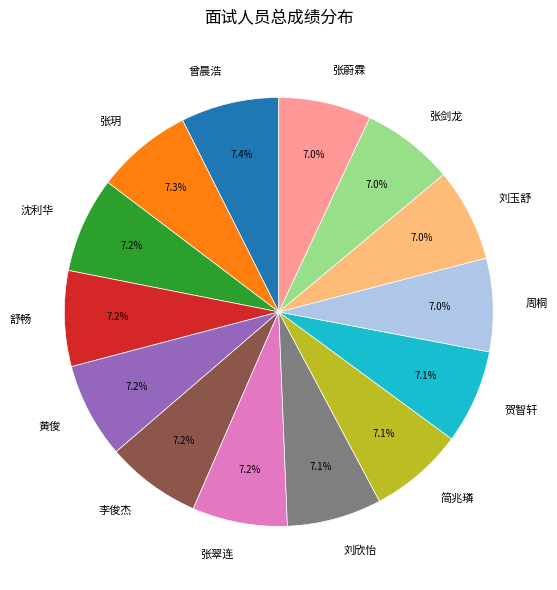

True or false: 刘玉舒 accounts for 1% of the total.

False